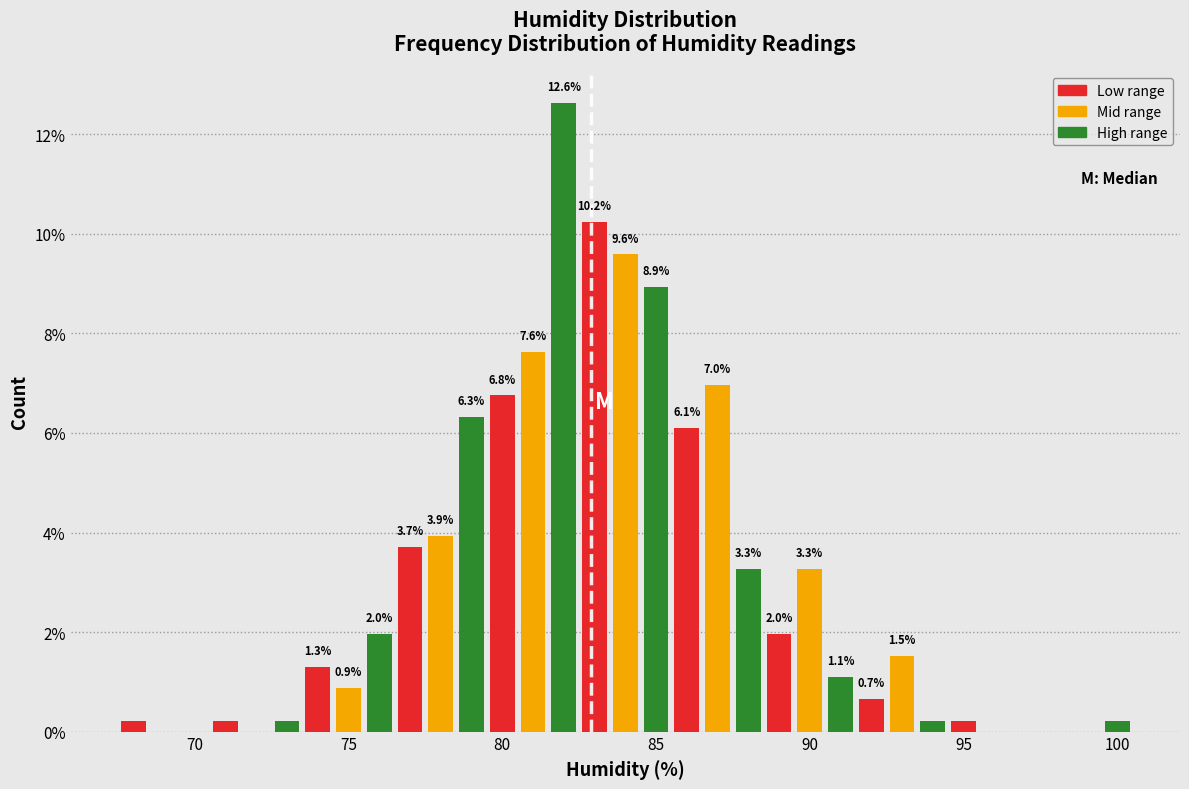

Around what value on the x-axis is the tallest bar? Give the approximate position of its centre, as read against the axis.

82.0